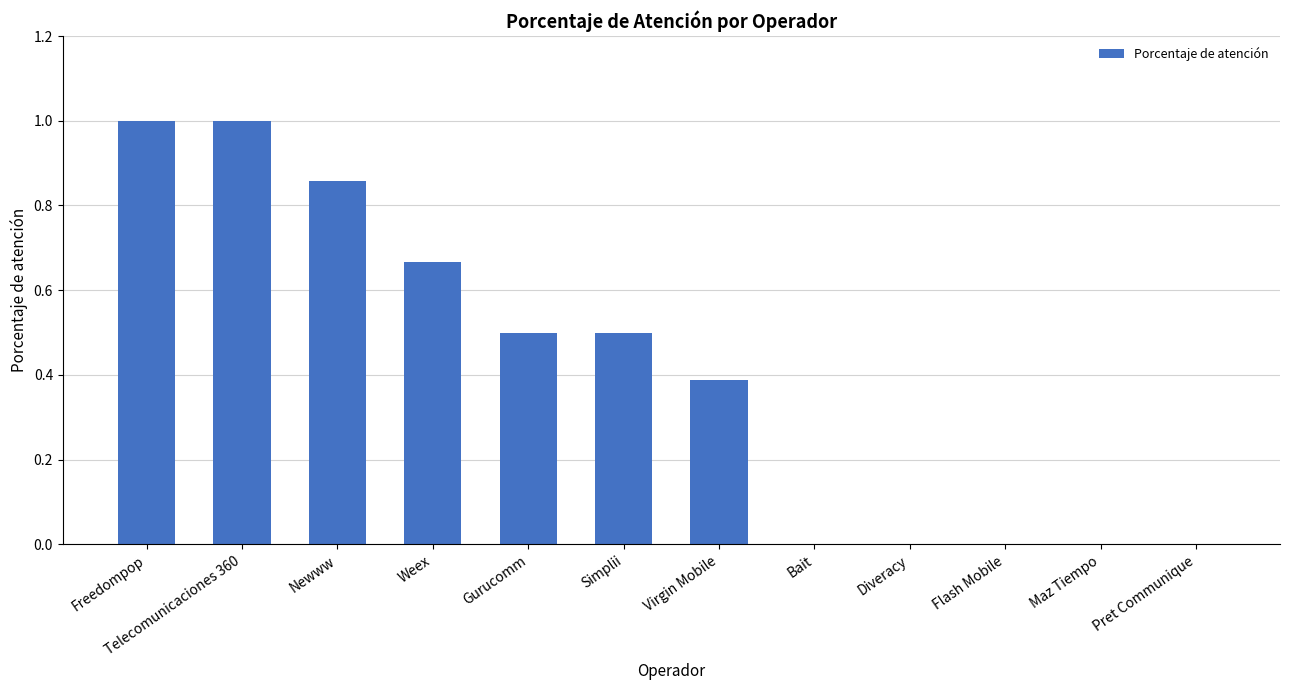

How many series are shown in this chart?

1